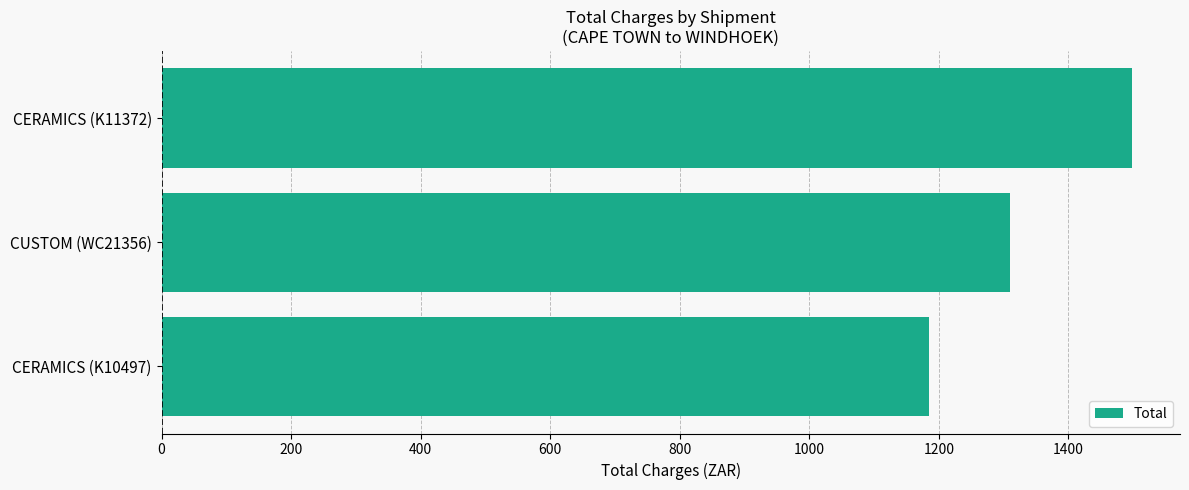

Is it true that the value at CUSTOM (WC21356) is 639.4?

False